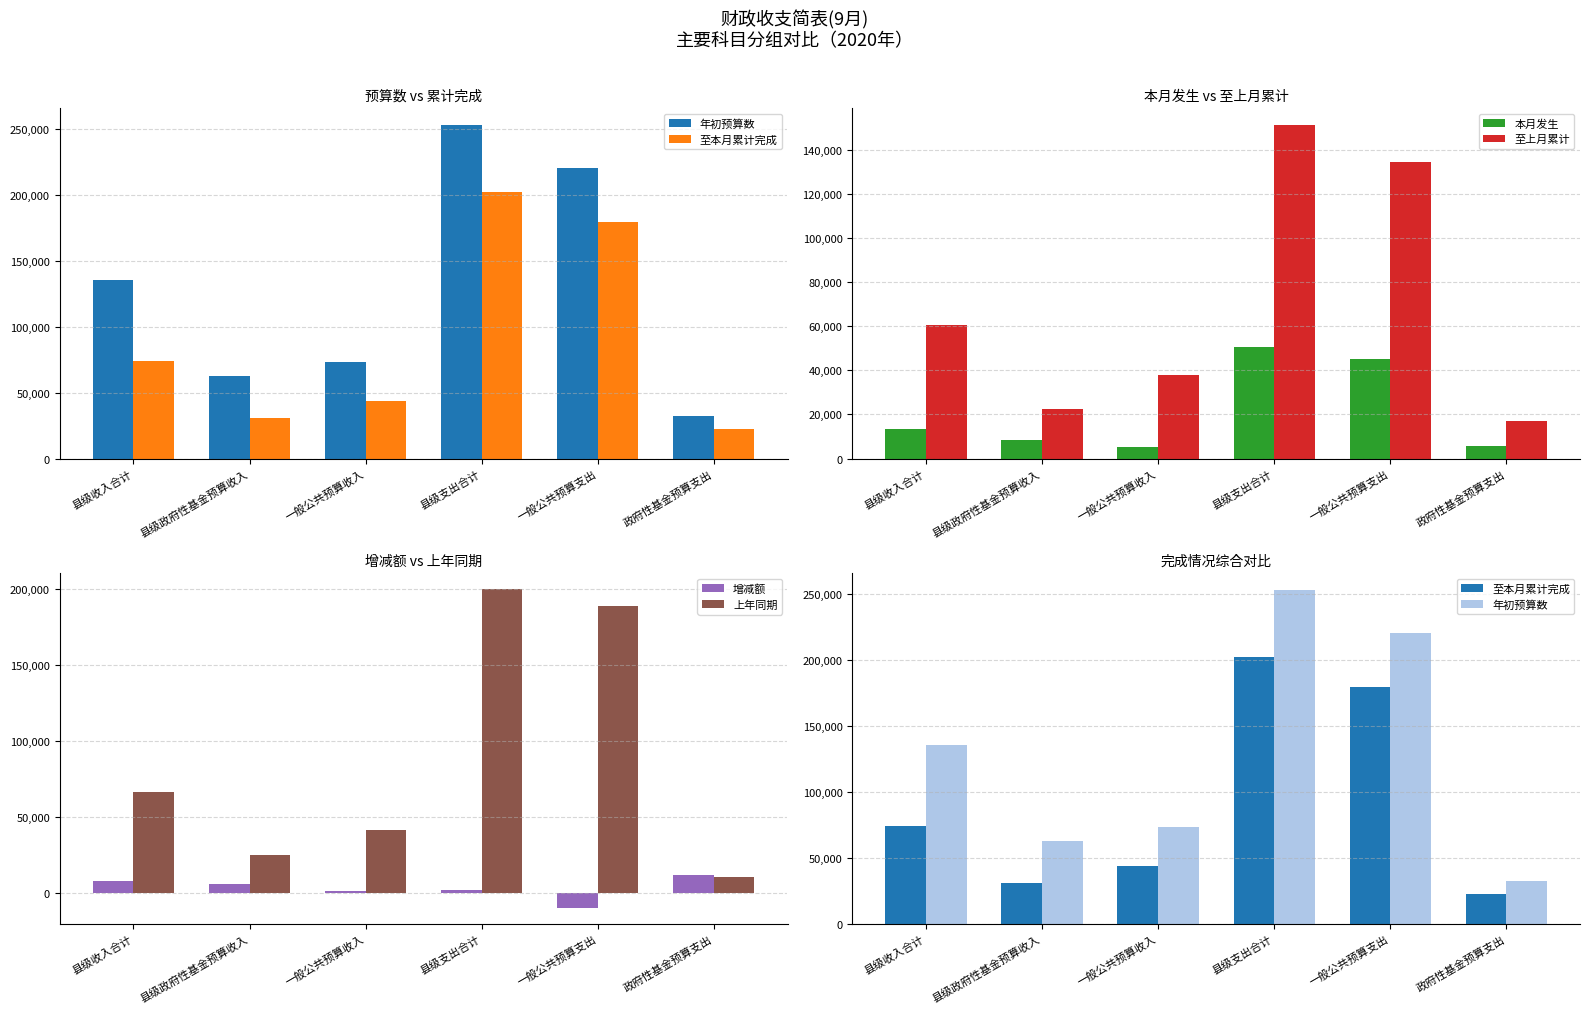

What are all the series names shown in the legend?

年初预算数, 至本月累计完成, 本月发生, 至上月累计, 增减额, 上年同期